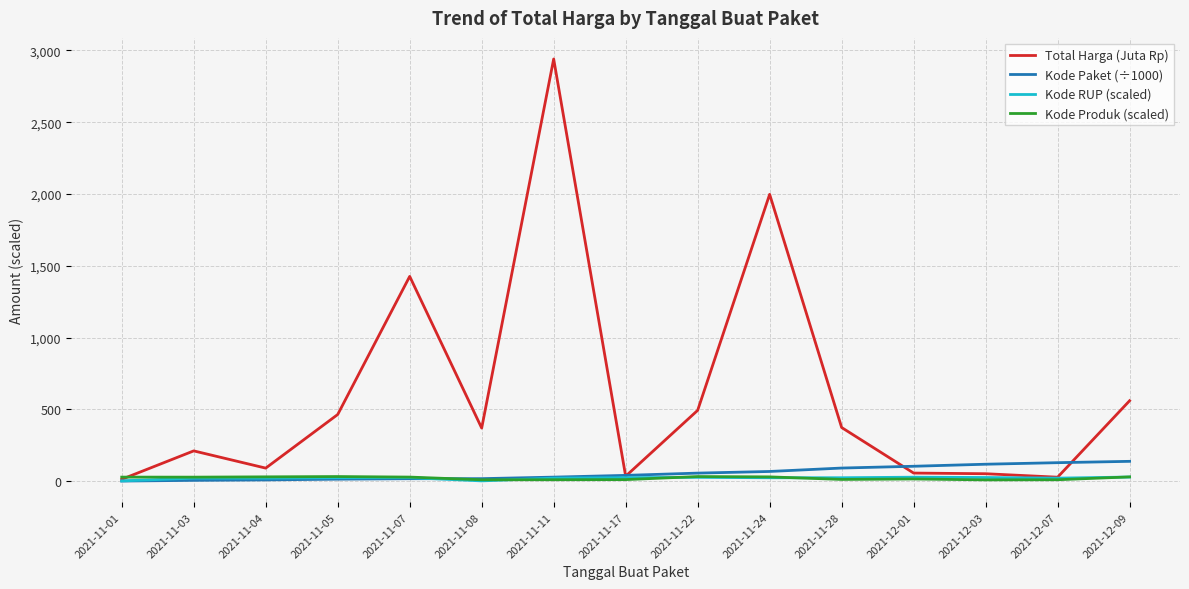

Where is Total Harga (Juta Rp) nearest to the value 1476?

2021-11-07